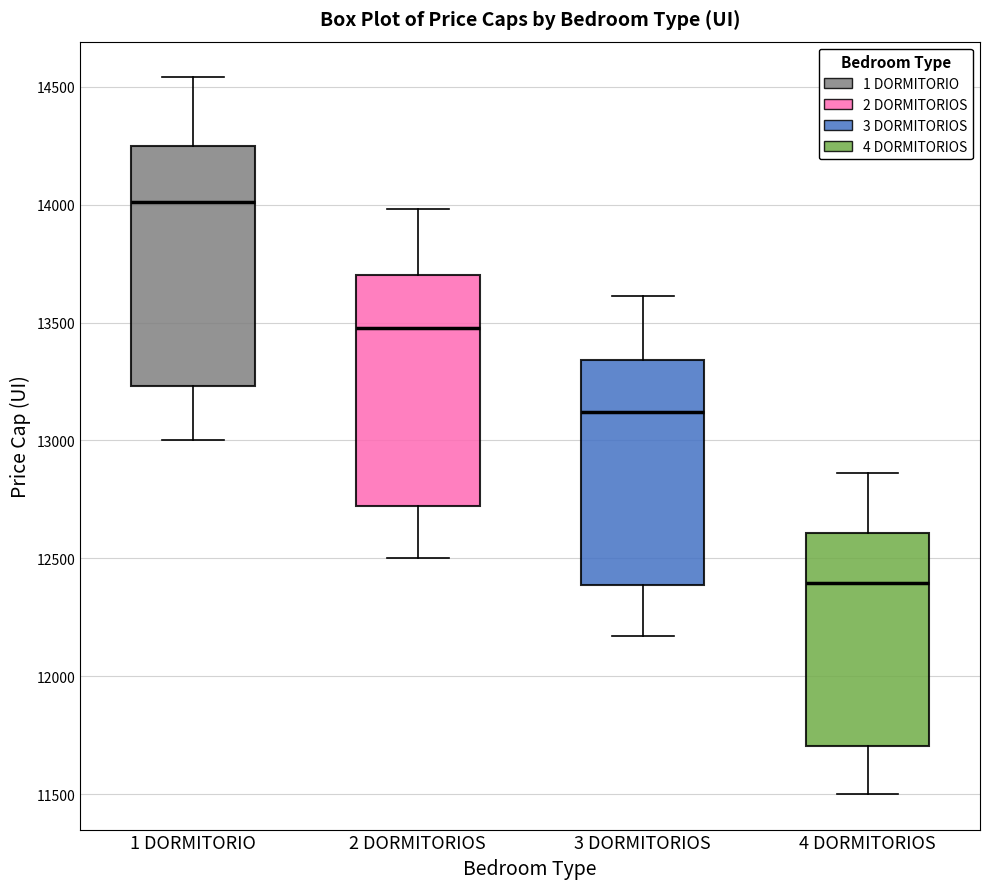

Reading left to right, read every box against the y-axis: the position of its median line, the range the box covers, and the ends of its whiskers. The values are not printed on the chart, so give them approximately, as read against the axis.

1 DORMITORIO: median 14000, box 13250 to 14250, whiskers 13000 to 14550
2 DORMITORIOS: median 13500, box 12700 to 13700, whiskers 12500 to 14000
3 DORMITORIOS: median 13100, box 12400 to 13350, whiskers 12150 to 13600
4 DORMITORIOS: median 12400, box 11700 to 12600, whiskers 11500 to 12850